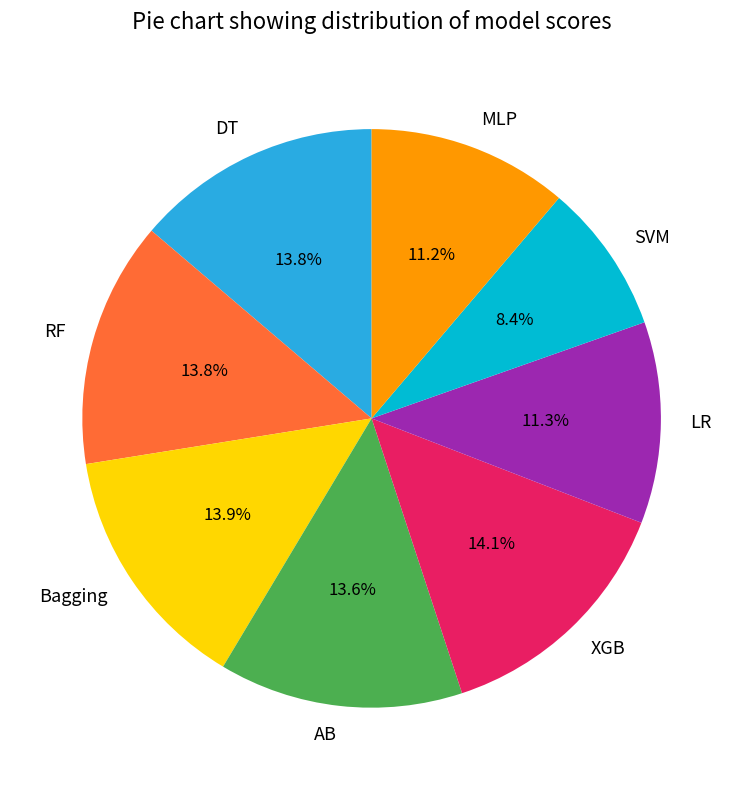

How many segments does this pie chart have?

8